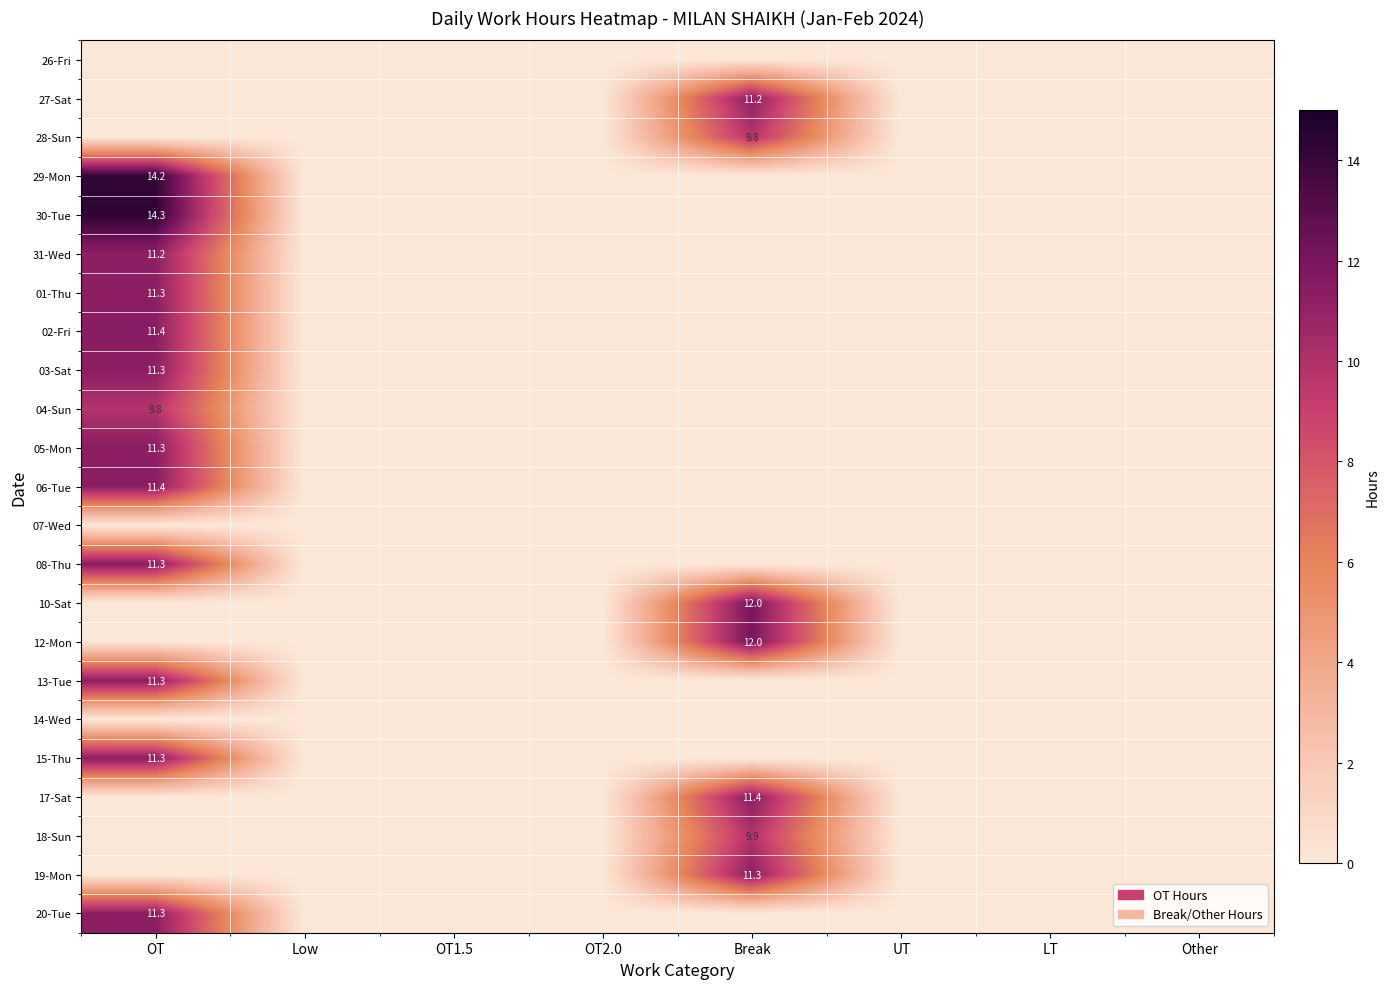

The 27-Sat series shows 11.2 at Break. True or false?

True